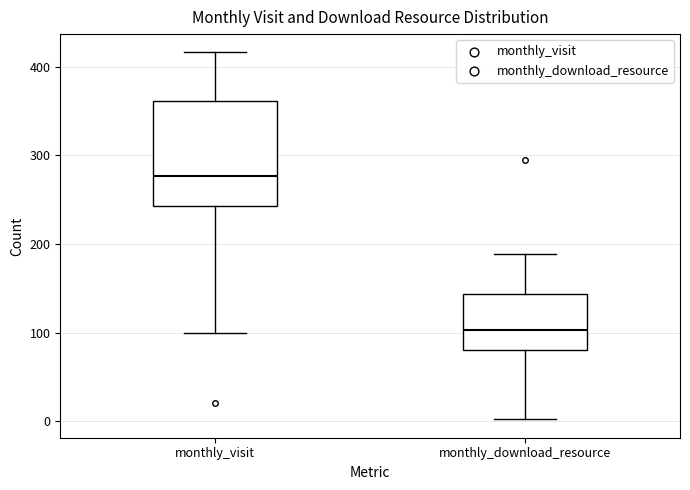

Which box is the tallest, from its lower edge to its upper edge?

monthly_visit